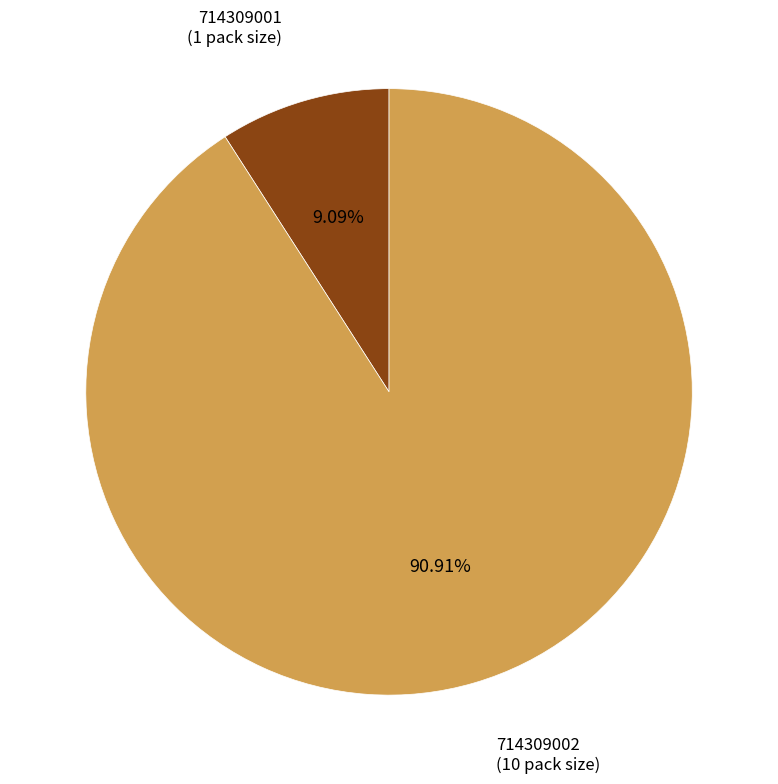

To the nearest percent, what is the difference between the largest and smallest slice percentages?

82%